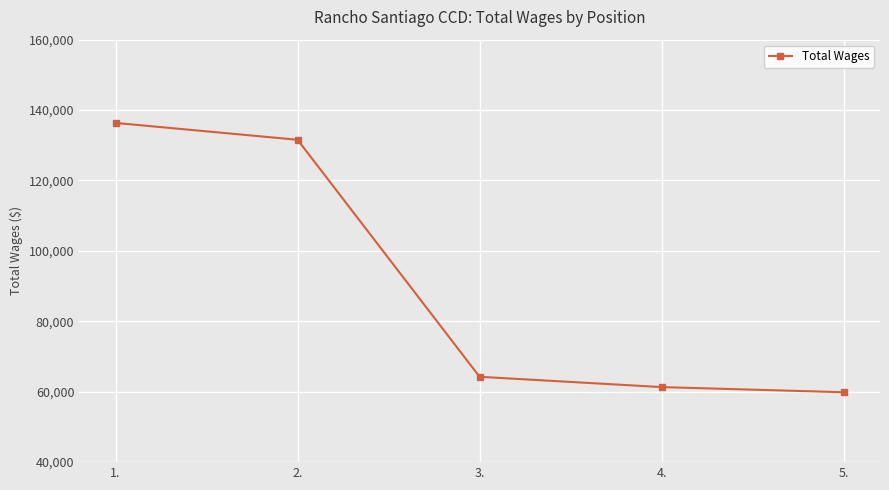

The value at 5. is 12478. True or false?

False